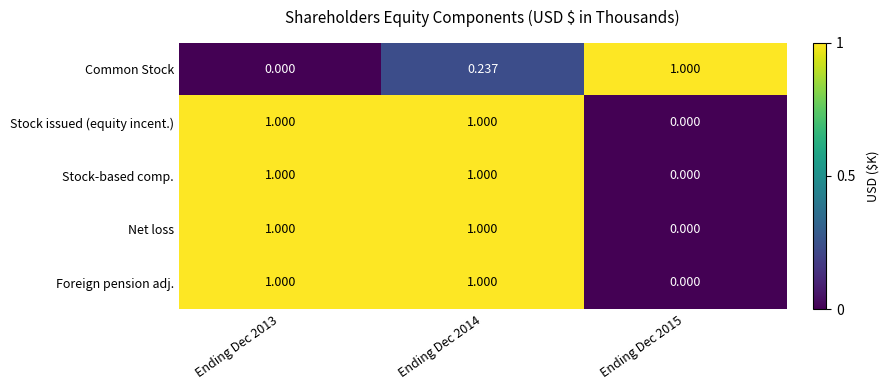

Is the value of Stock issued (equity incent.) at Ending Dec 2015 greater than the value of Stock-based comp. at Ending Dec 2013?

No